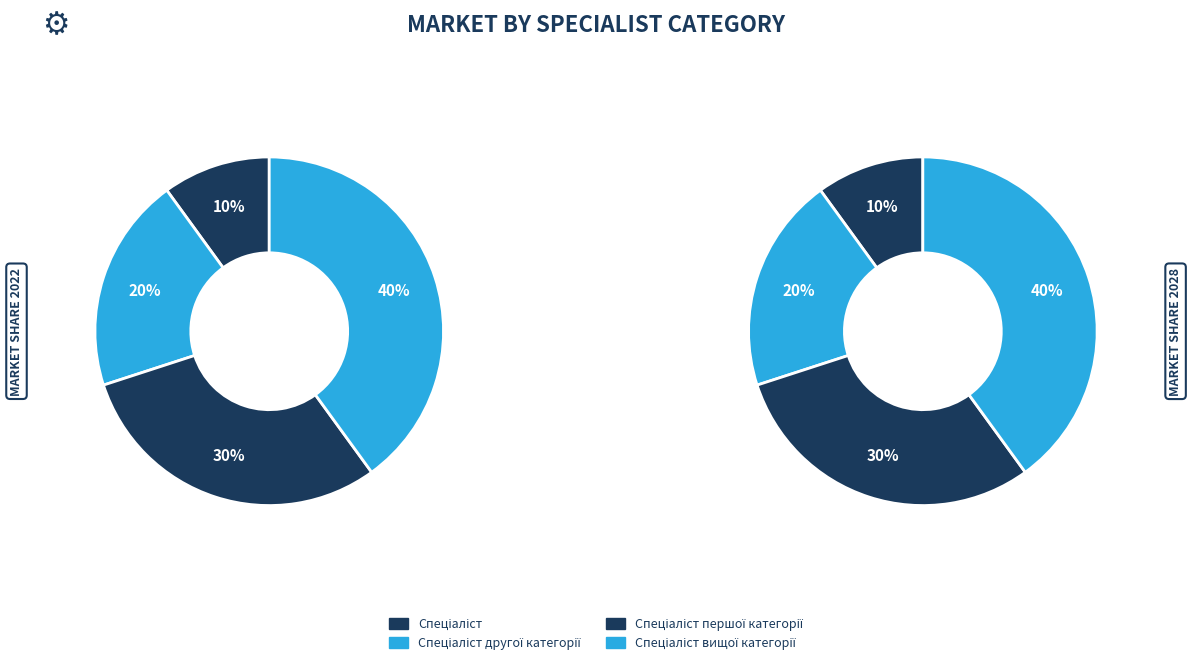

The Спеціаліст першої категорії slice represents 30% of the pie. True or false?

True